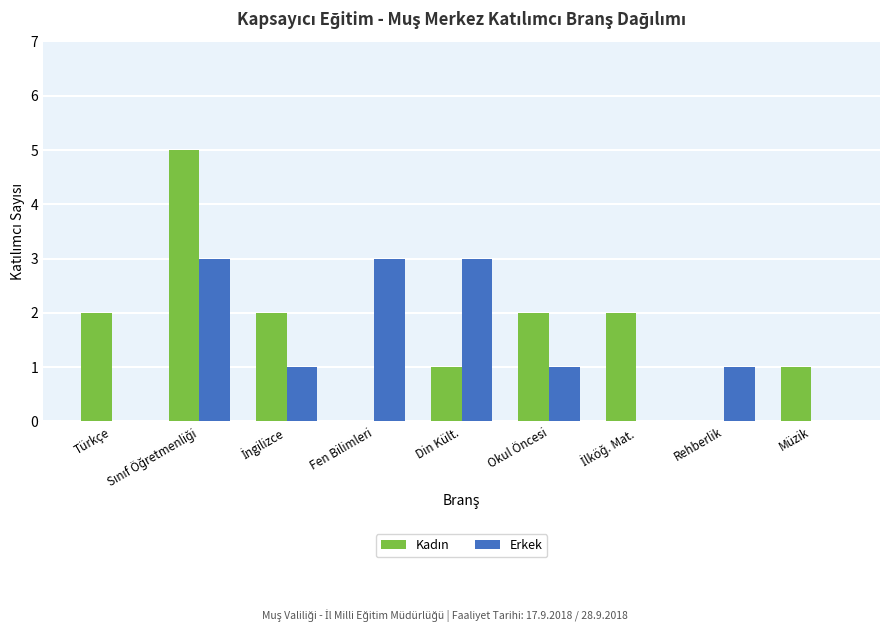

True or false: Erkek has a value of 0 at Müzik.

True